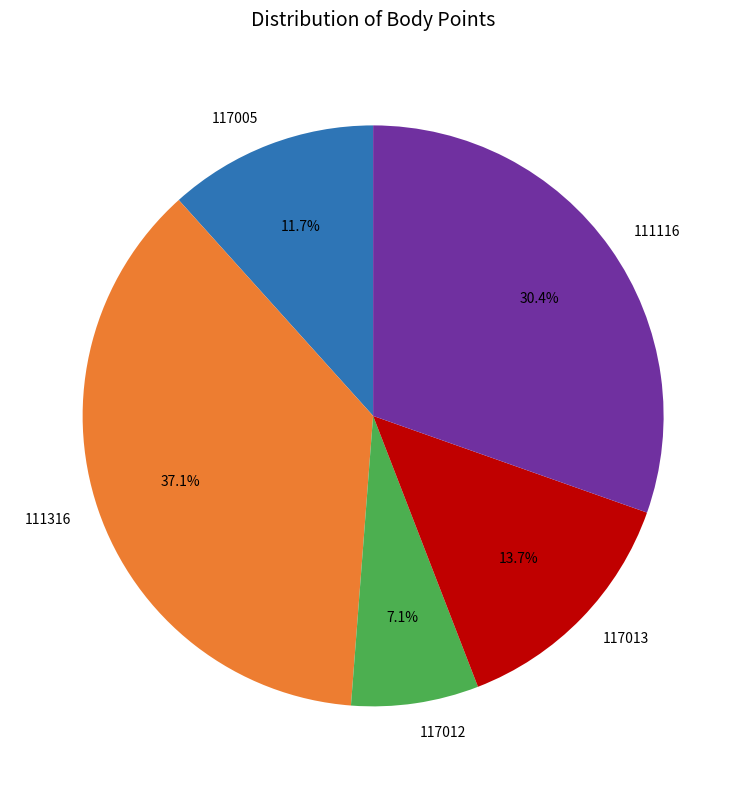

Which has a higher value, 111116 or 117013?

111116